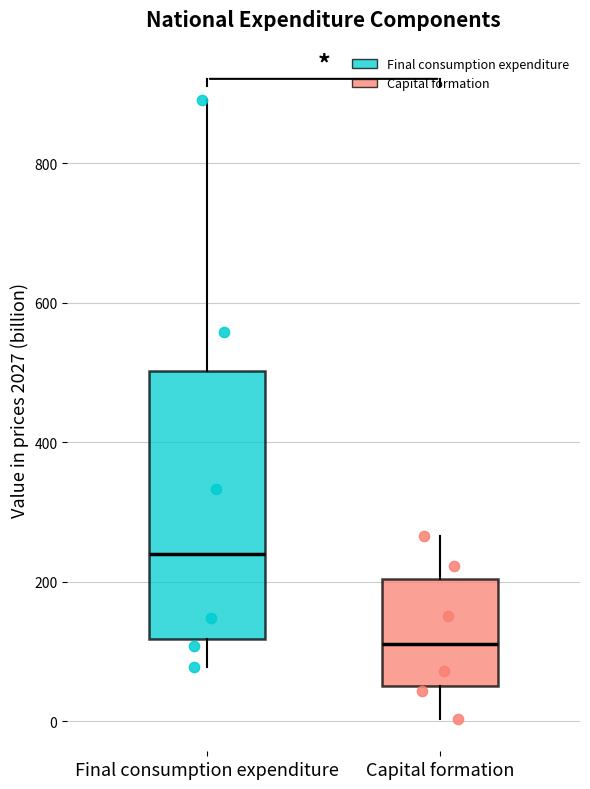

Reading left to right, read every box against the y-axis: the position of its median line, the range the box covers, and the ends of its whiskers. The values are not printed on the chart, so give them approximately, as read against the axis.

Final consumption expenditure: median 240, box 120 to 500, whiskers 80 to 900
Capital formation: median 120, box 60 to 200, whiskers 0 to 260